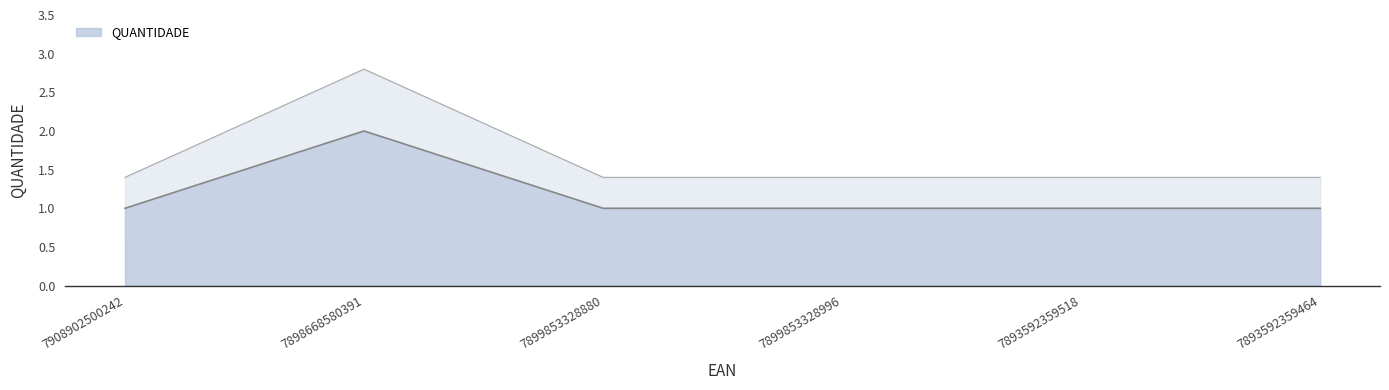

What is the label of the 4th point from the left?

7899853328996